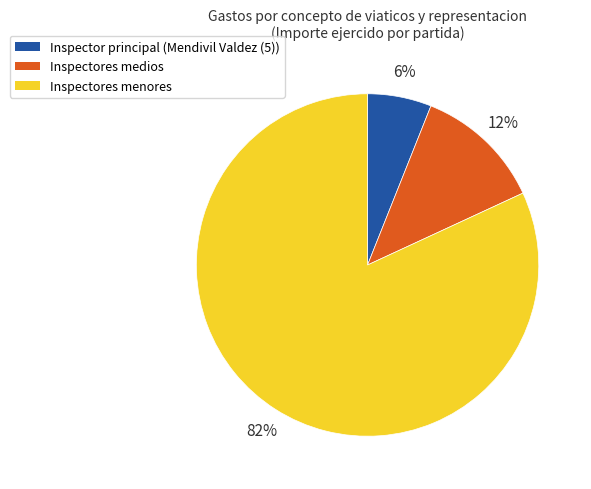

How many slices are in this pie chart?

3